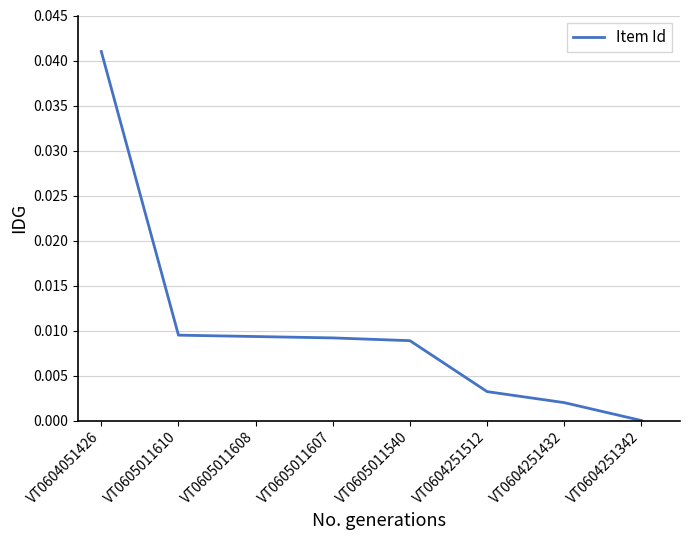

Which label corresponds to the smallest value in the chart?

VT0604251342